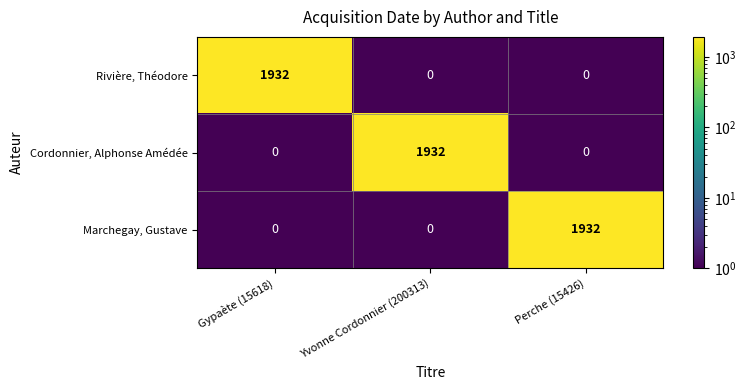

At how many categories does at least one series exceed 1090?

3